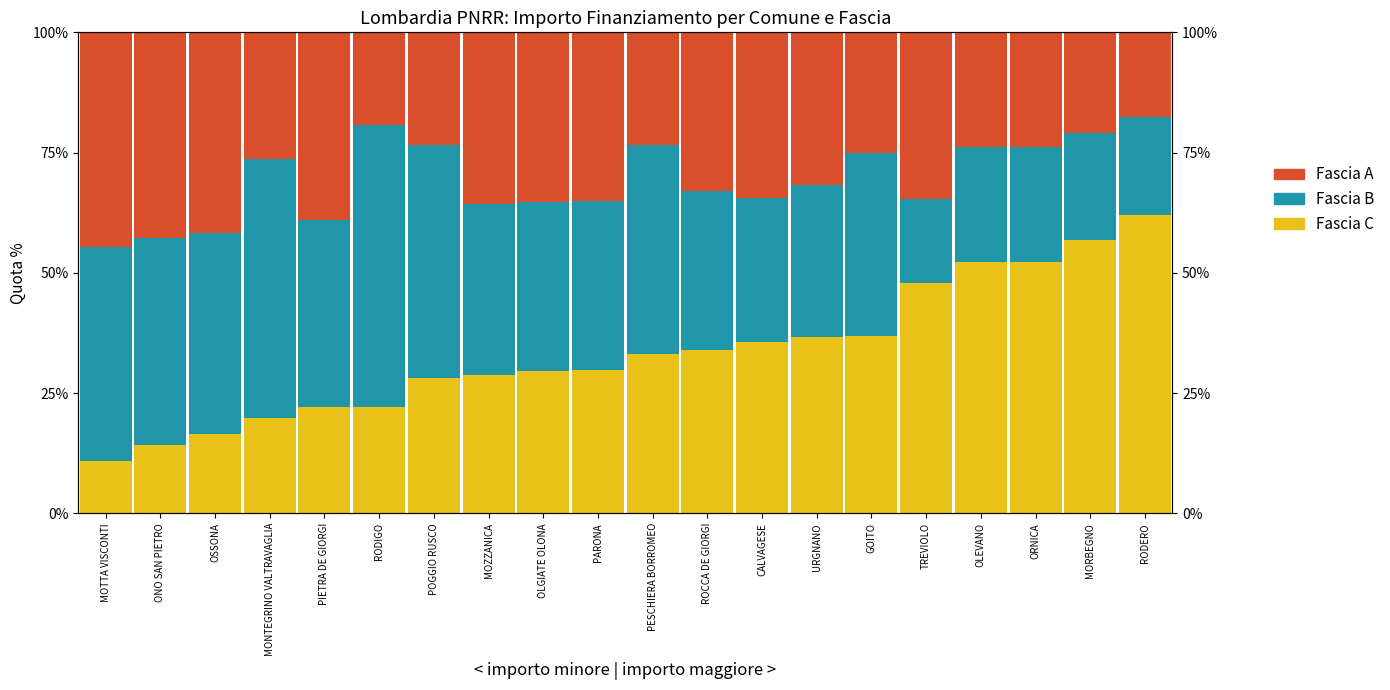

Is the value of Fascia C at ROCCA DE GIORGI greater than the value of Fascia B at ROCCA DE GIORGI?

Yes